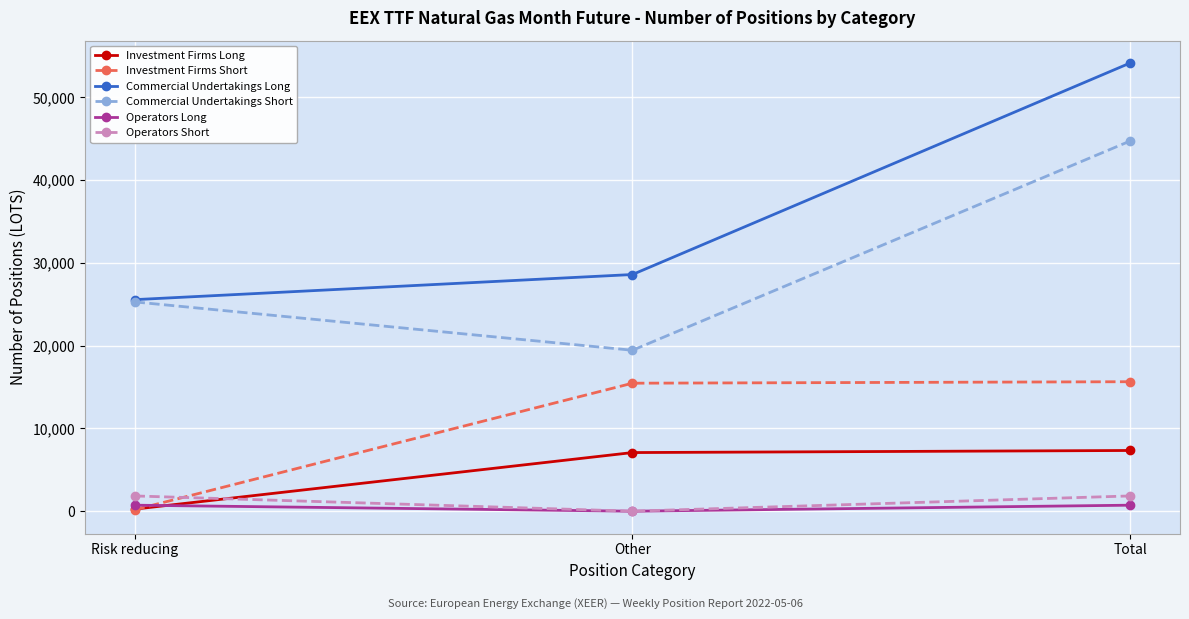

At which label does Operators Long reach its minimum?

Other